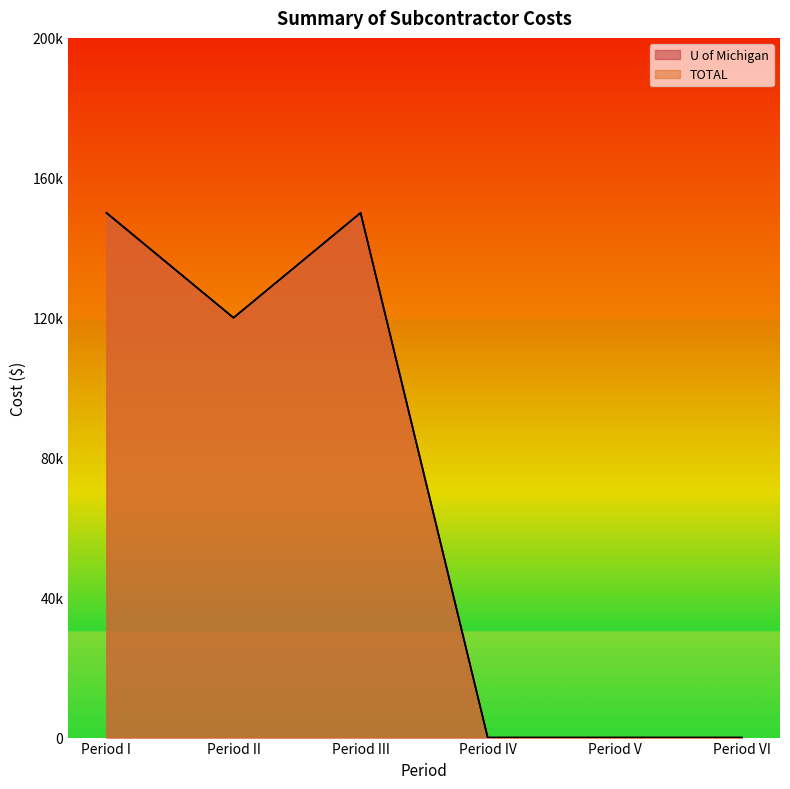

How many data points in U of Michigan are above 120000?

2